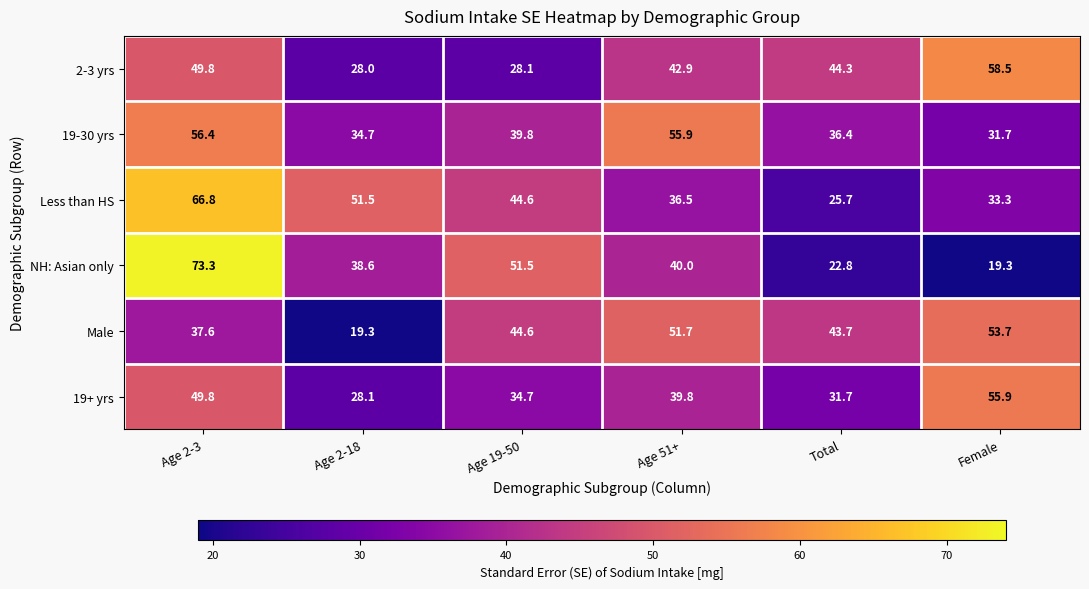

Which series has the largest total across all categories?

Less than HS